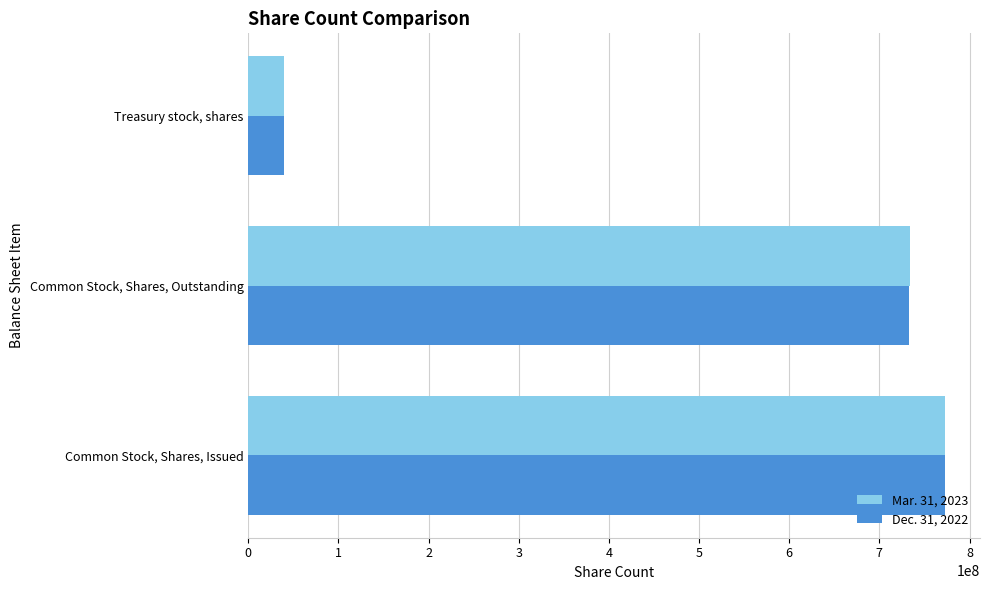

Which series has the largest range (max minus min)?

Mar. 31, 2023